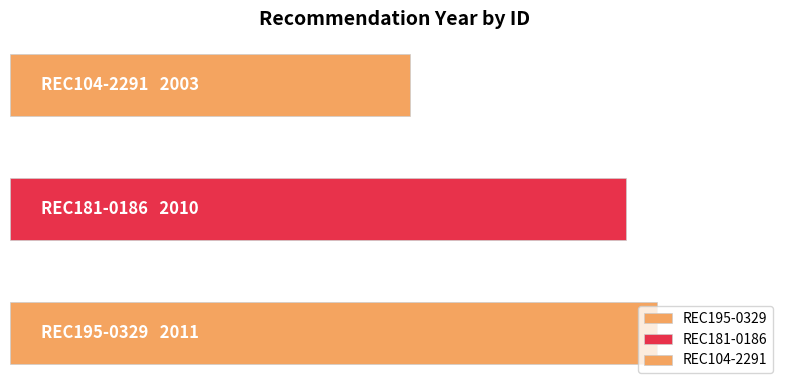

Reading left to right, list all the values displayed in this chart.

2011	2010	2003